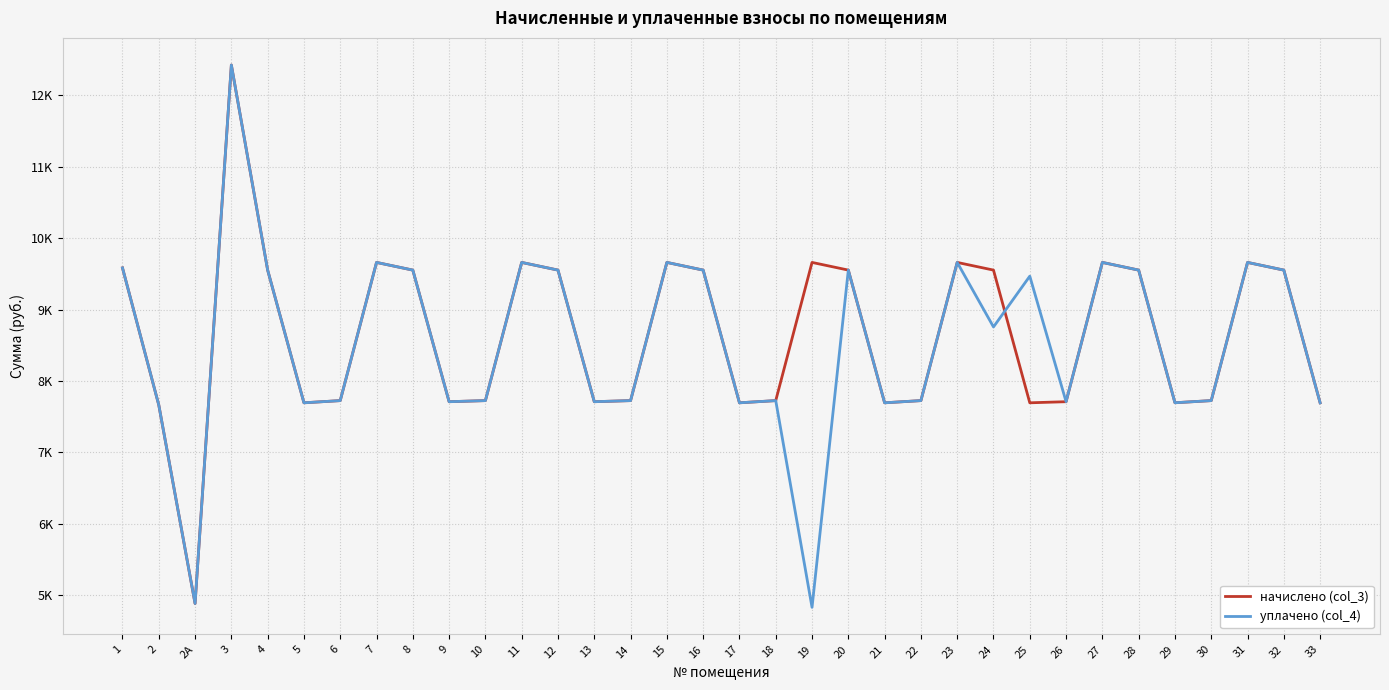

Reading left to right, list all the values displayed in this chart.

начислено (col_3): 1=9584.6	2=7664.6	2А=4884.5	3=12426.2	4=9553.9	5=7695.4	6=7726.1	7=9661.4	8=9553.9	9=7710.7	10=7726.1	11=9661.4	12=9553.9	13=7710.7	14=7726.1	15=9661.4	16=9553.9	17=7695.4	18=7726.1	19=9661.4	20=9553.9	21=7695.4	22=7726.1	23=9661.4	24=9553.9	25=7695.4	26=7710.7	27=9661.4	28=9553.9	29=7696.1	30=7726.1	31=9661.4	32=9553.9	33=7695.4
уплачено (col_4): 1=9584.6	2=7664.6	2А=4884.5	3=12426.2	4=9553.9	5=7695.4	6=7726.1	7=9661.4	8=9553.9	9=7710.7	10=7726.1	11=9661.4	12=9553.9	13=7710.7	14=7726.1	15=9661.4	16=9553.9	17=7695.4	18=7726.1	19=4830.7	20=9553.9	21=7695.4	22=7726.1	23=9661.4	24=8757.8	25=9468.9	26=7710.7	27=9661.4	28=9553.9	29=7696.1	30=7726.1	31=9661.4	32=9553.9	33=7695.4